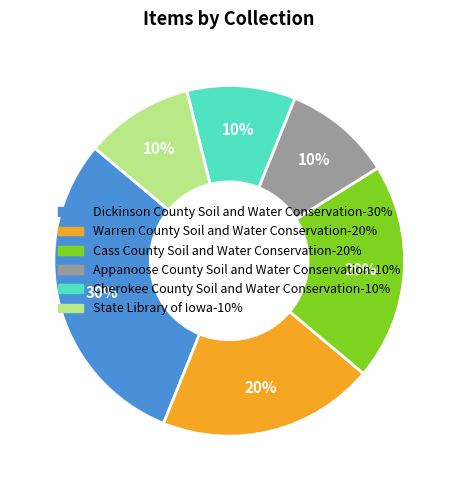

Is there any slice that represents more than half of the pie?

No